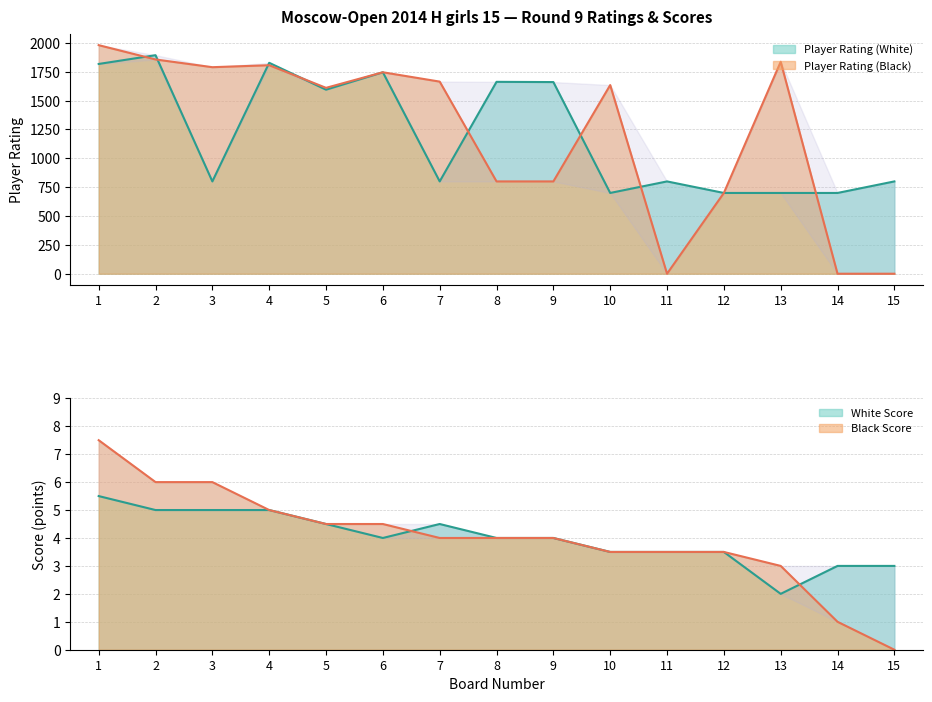

Where is White Score nearest to the value 3?

14